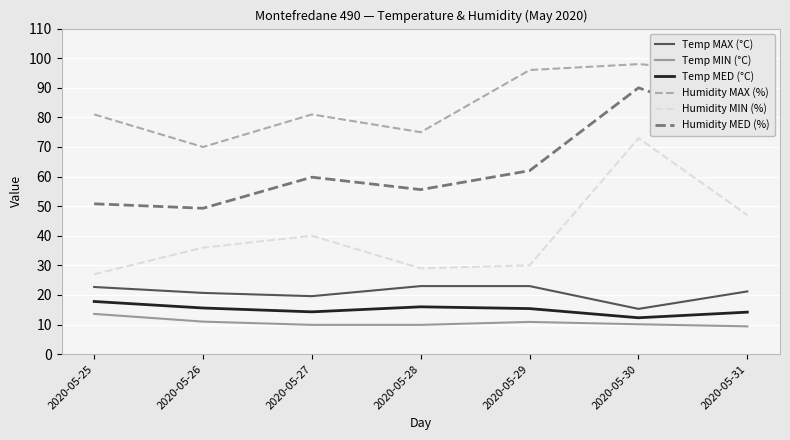

What is the difference between the highest and lowest values at 2020-05-31?

85.6